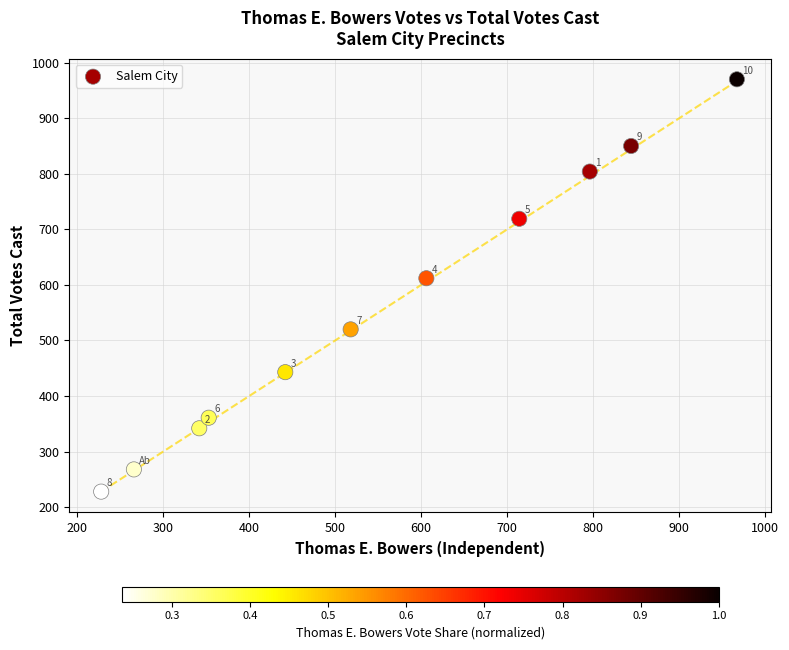

What Y value in the scatter plot is closest to 599?

612